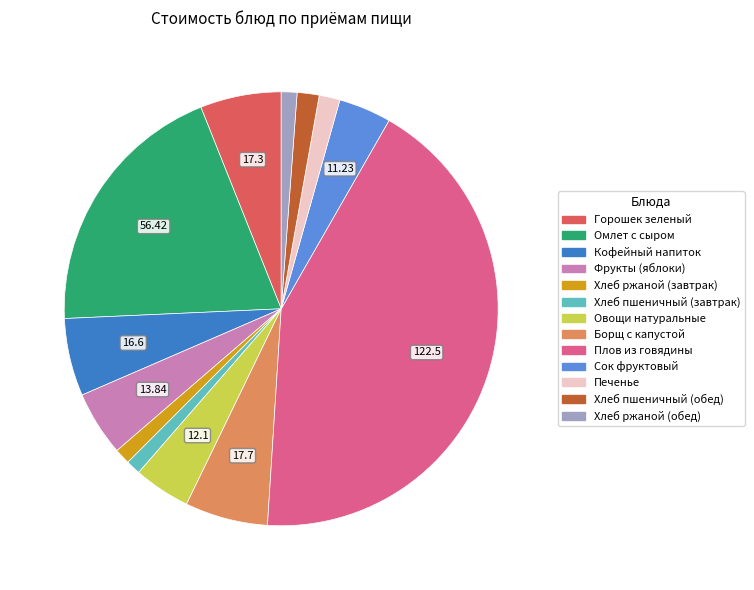

Is the sum of Омлет с сыром and Кофейный напиток greater than half?

No